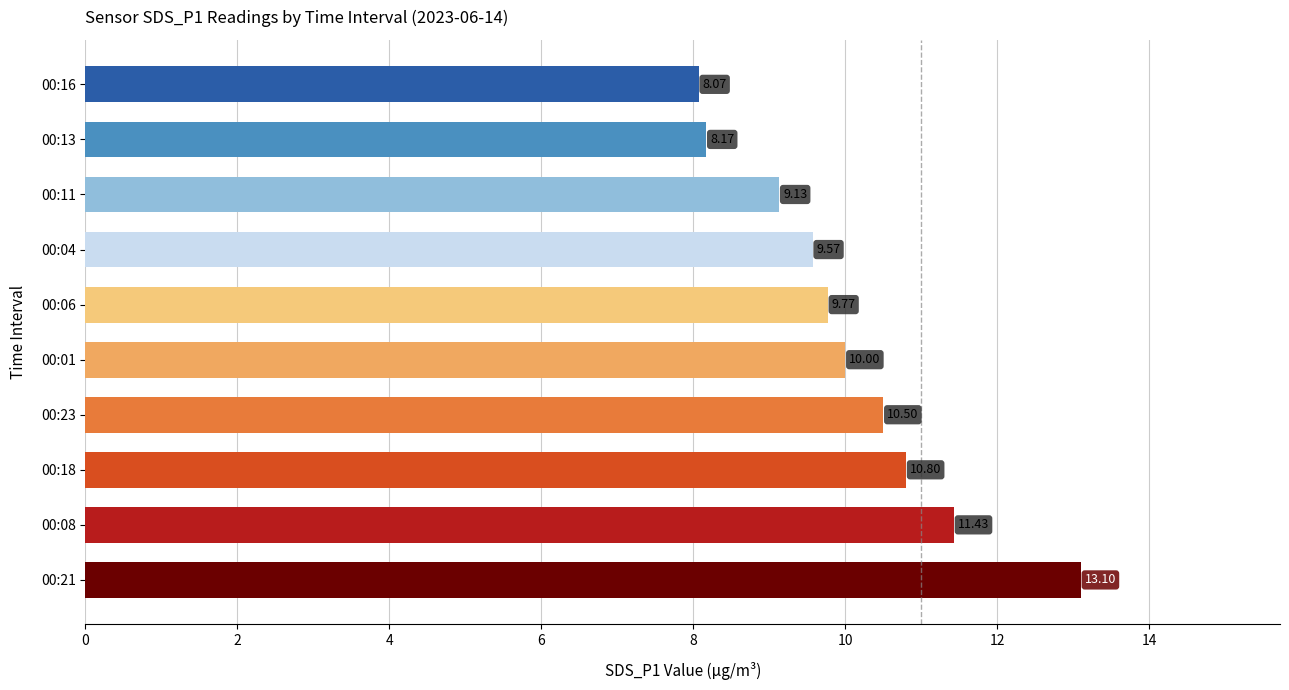

What is the difference between the maximum and minimum values?

5.0